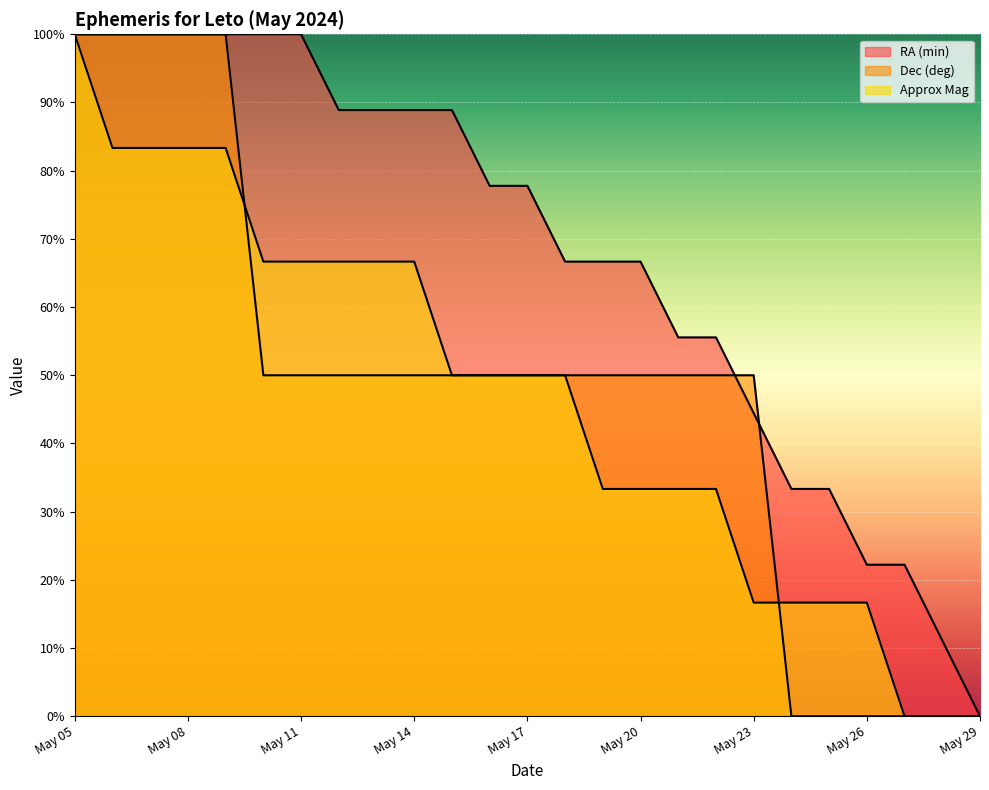

Between May 19 and May 18, which is larger?

May 19